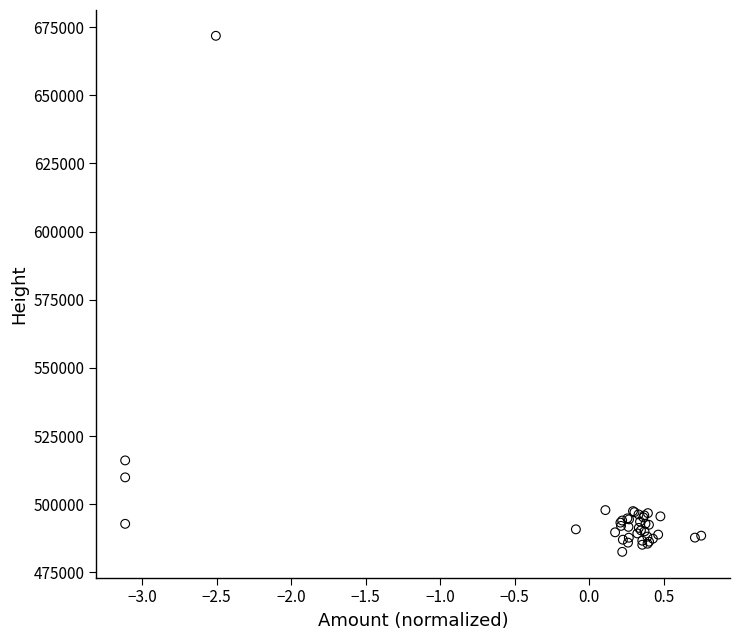

What Y value in the scatter plot is closest to 577176?

516081